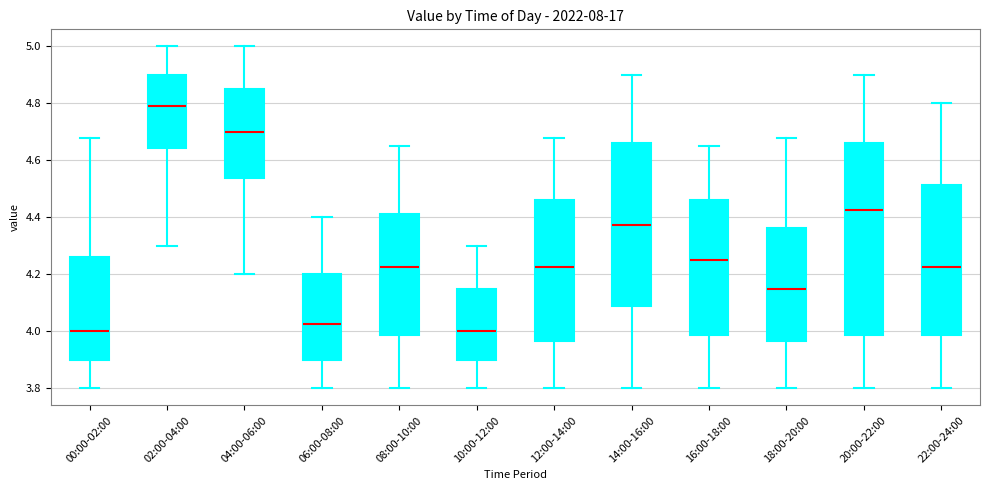

Reading left to right, read every box against the y-axis: the position of its median line, the range the box covers, and the ends of its whiskers. The values are not printed on the chart, so give them approximately, as read against the axis.

00:00-02:00: median 4.00, box 3.90 to 4.26, whiskers 3.80 to 4.68
02:00-04:00: median 4.80, box 4.64 to 4.90, whiskers 4.30 to 5.00
04:00-06:00: median 4.70, box 4.54 to 4.86, whiskers 4.20 to 5.00
06:00-08:00: median 4.02, box 3.90 to 4.20, whiskers 3.80 to 4.40
08:00-10:00: median 4.22, box 3.98 to 4.42, whiskers 3.80 to 4.66
10:00-12:00: median 4.00, box 3.90 to 4.16, whiskers 3.80 to 4.30
12:00-14:00: median 4.22, box 3.96 to 4.46, whiskers 3.80 to 4.68
14:00-16:00: median 4.38, box 4.08 to 4.66, whiskers 3.80 to 4.90
16:00-18:00: median 4.26, box 3.98 to 4.46, whiskers 3.80 to 4.66
18:00-20:00: median 4.16, box 3.96 to 4.36, whiskers 3.80 to 4.68
20:00-22:00: median 4.42, box 3.98 to 4.66, whiskers 3.80 to 4.90
22:00-24:00: median 4.22, box 3.98 to 4.52, whiskers 3.80 to 4.80